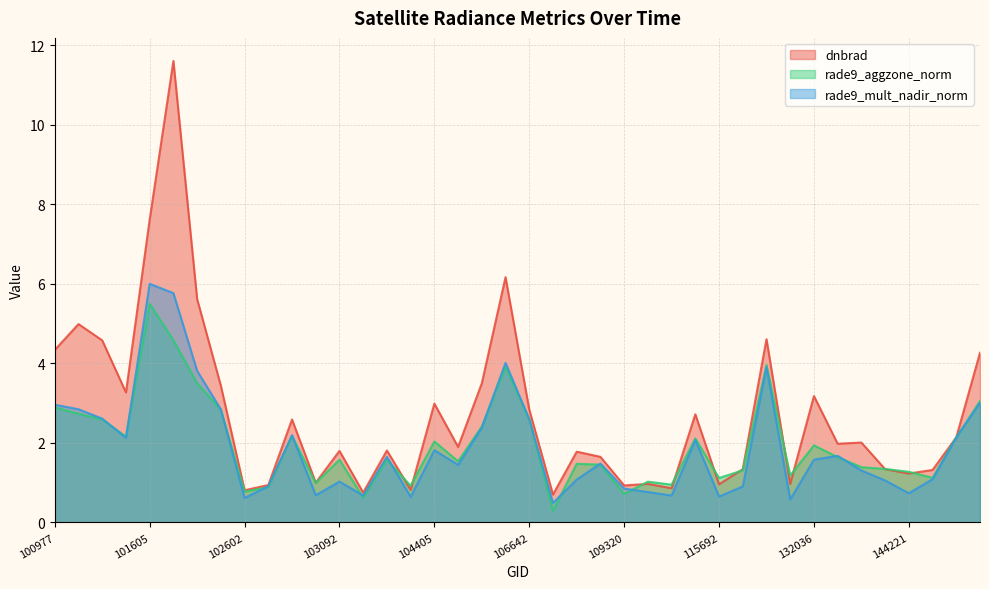

Between 107560 and 132023, which is larger?

132023